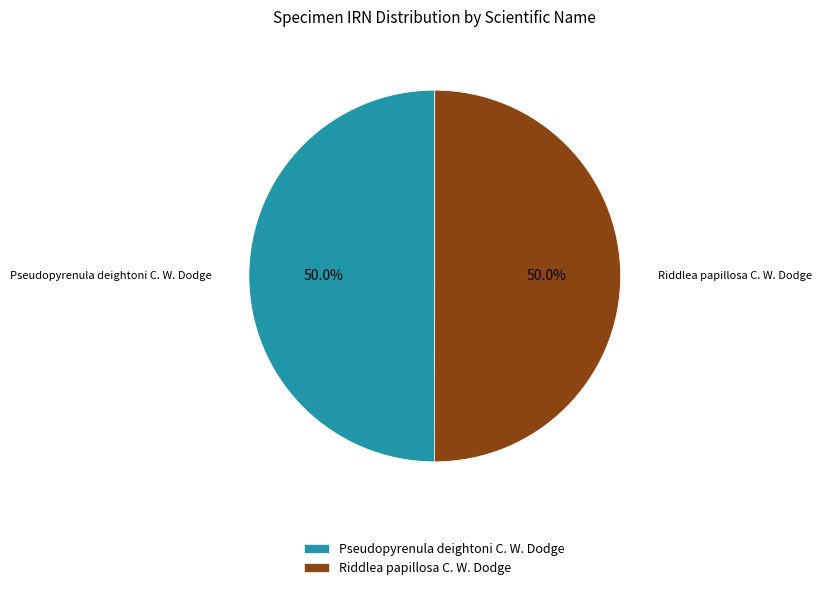

What is the ratio of the value at Riddlea papillosa C. W. Dodge to the value at Pseudopyrenula deightoni C. W. Dodge?

1.0